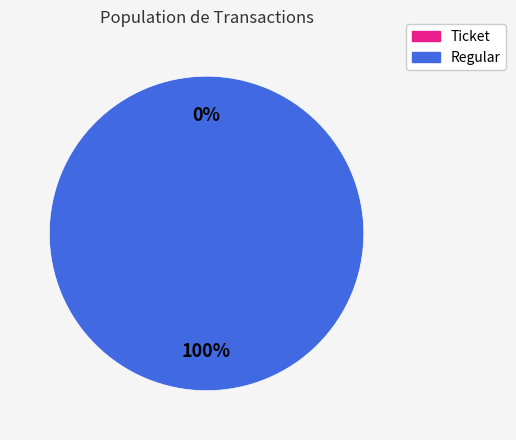

What is the largest slice in the pie chart?

Regular